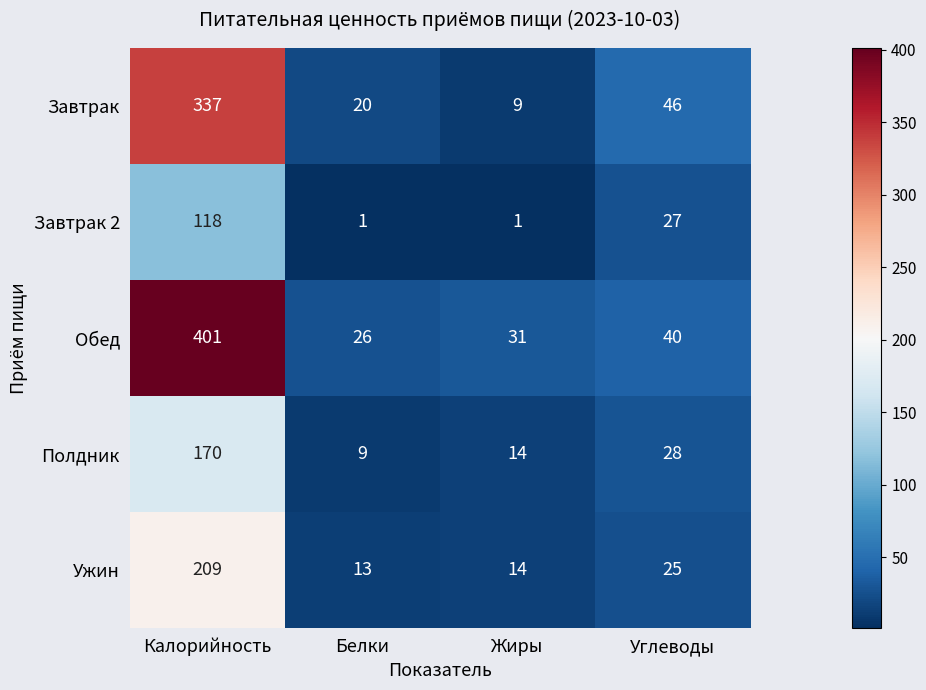

Is it true that Обед equals 13 at Белки?

False